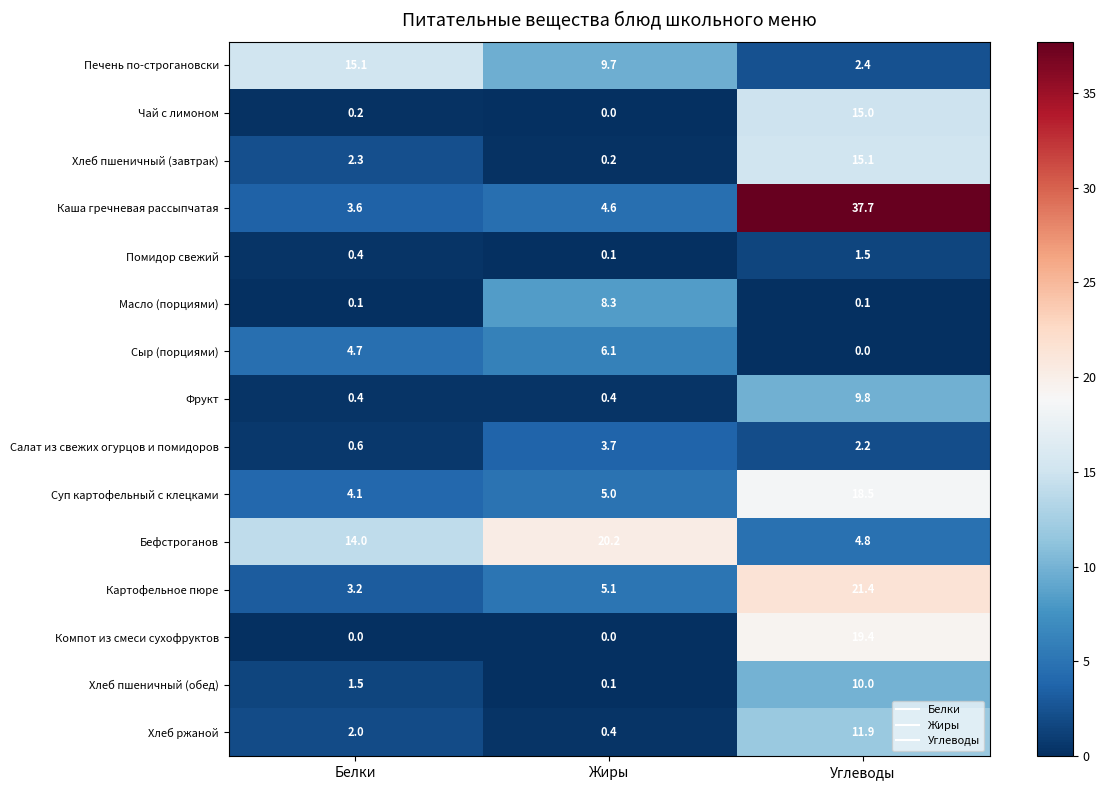

Rank the series at Углеводы from lowest to highest value.

Сыр (порциями), Масло (порциями), Помидор свежий, Салат из свежих огурцов и помидоров, Печень по-строгановски, Бефстроганов, Фрукт, Хлеб пшеничный (обед), Хлеб ржаной, Чай с лимоном, Хлеб пшеничный (завтрак), Суп картофельный с клецками, Компот из смеси сухофруктов, Картофельное пюре, Каша гречневая рассыпчатая